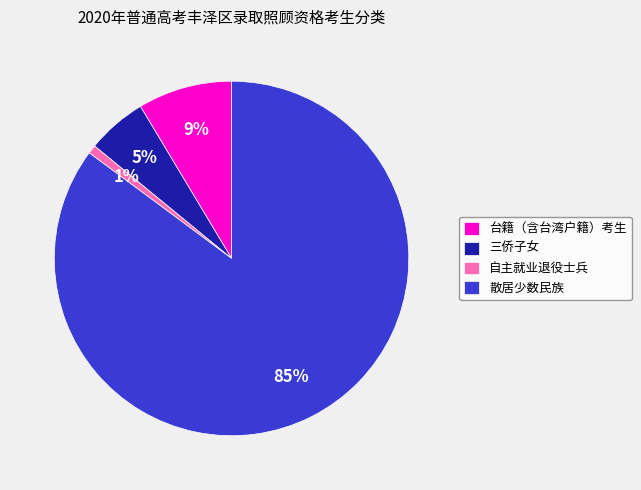

Which slice is the largest?

散居少数民族